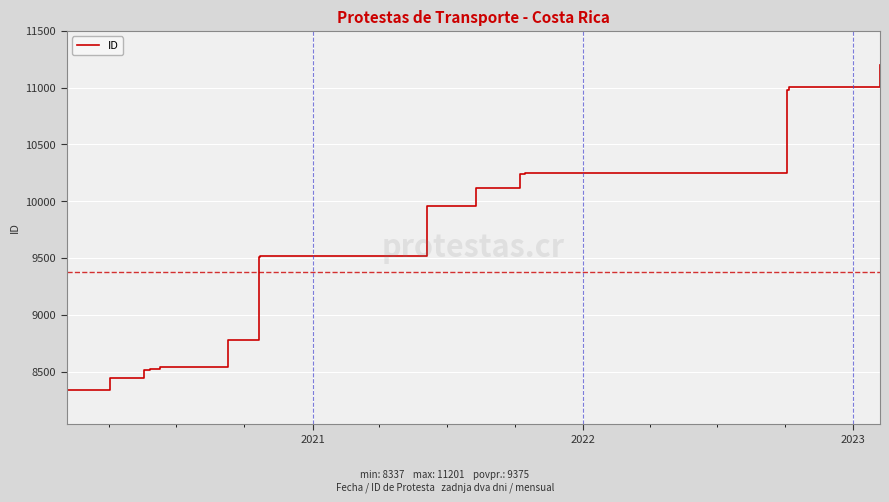

How many data points are less than 9511?

10